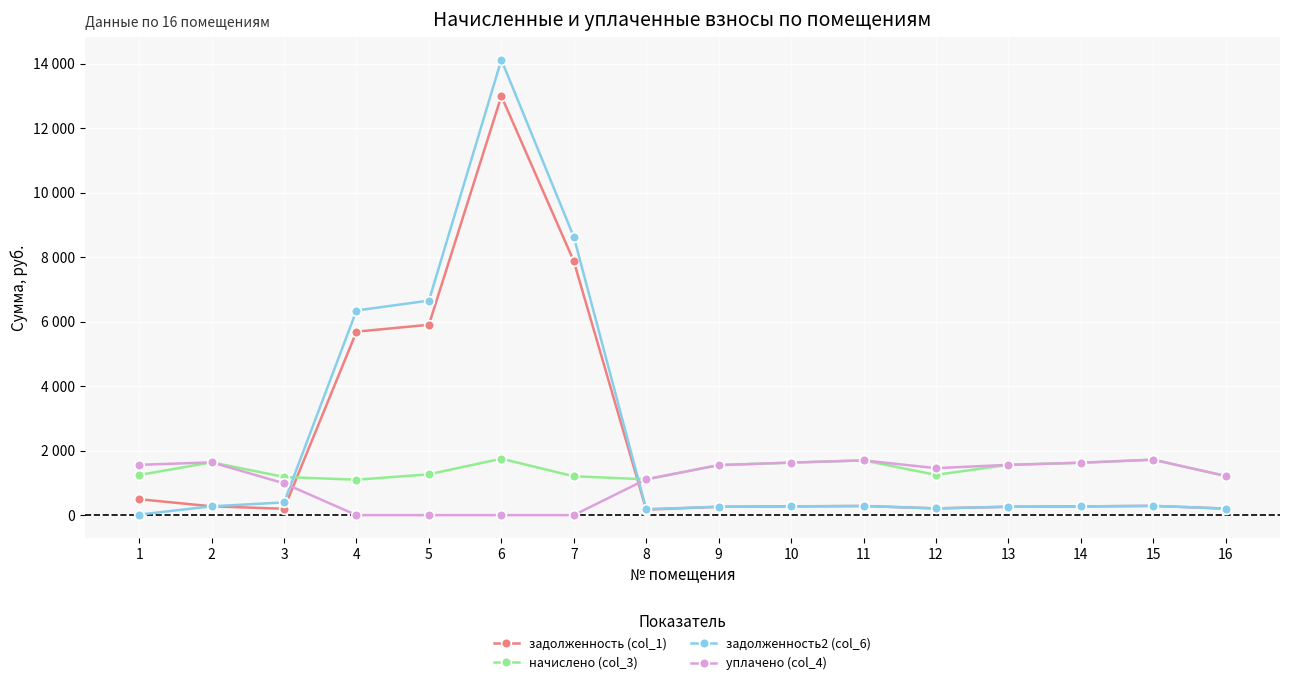

What are all the series names shown in the legend?

задолженность (col_1), начислено (col_3), задолженность2 (col_6), уплачено (col_4)